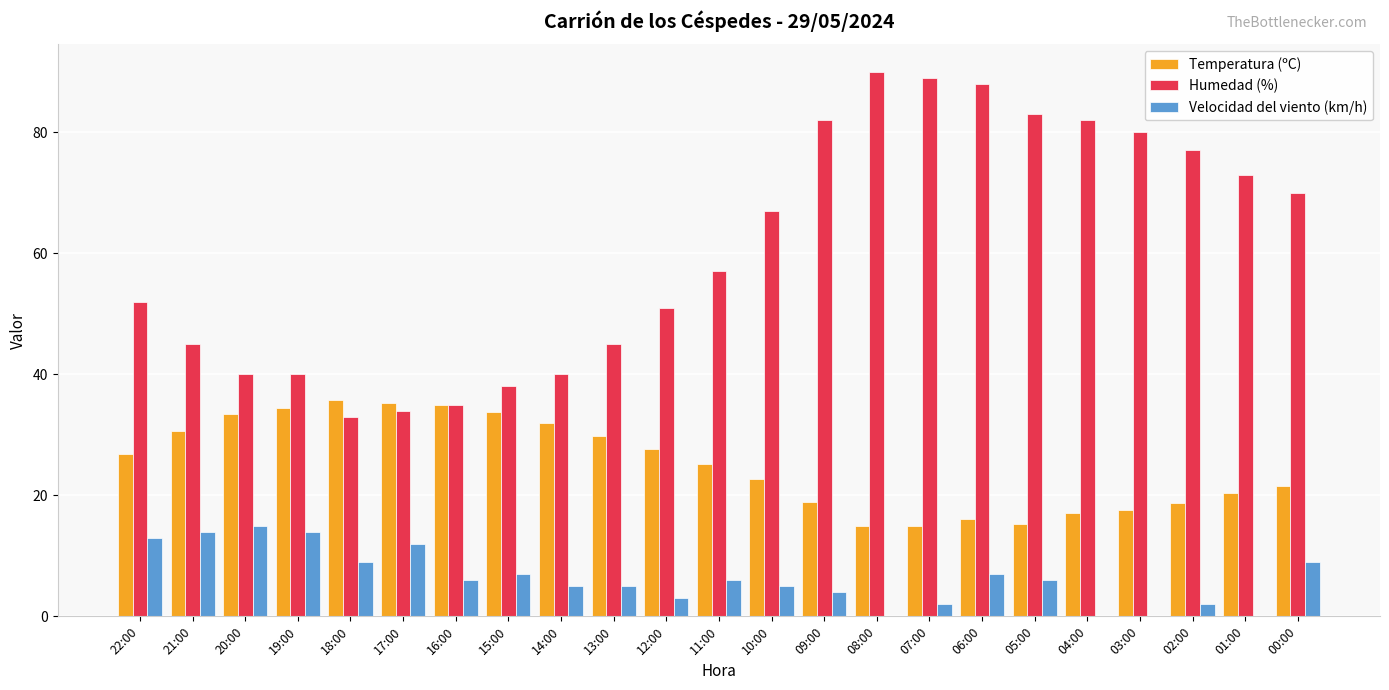

Which series has the largest total across all categories?

Humedad (%)